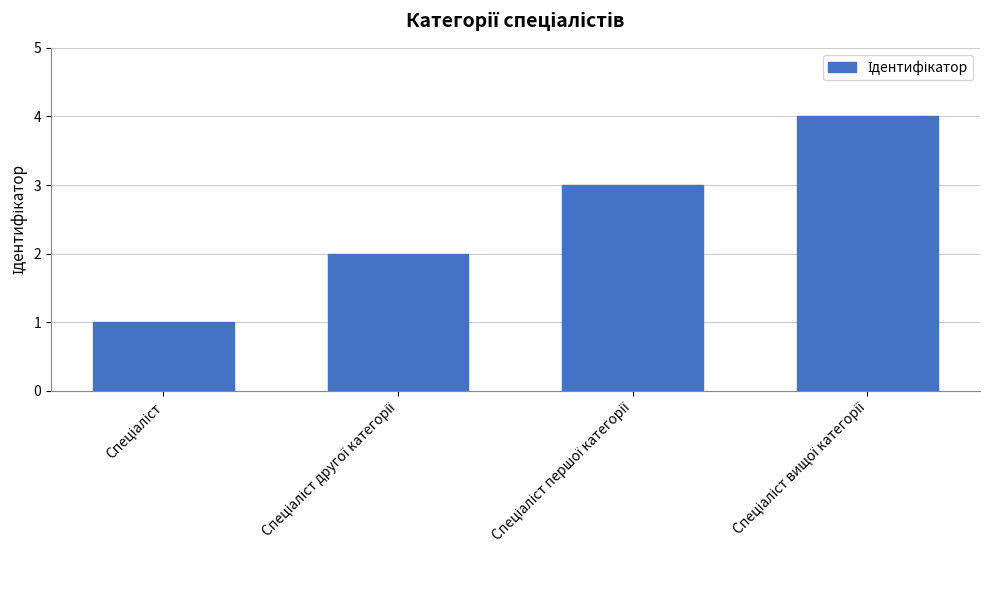

What is the maximum value shown in the chart?

4